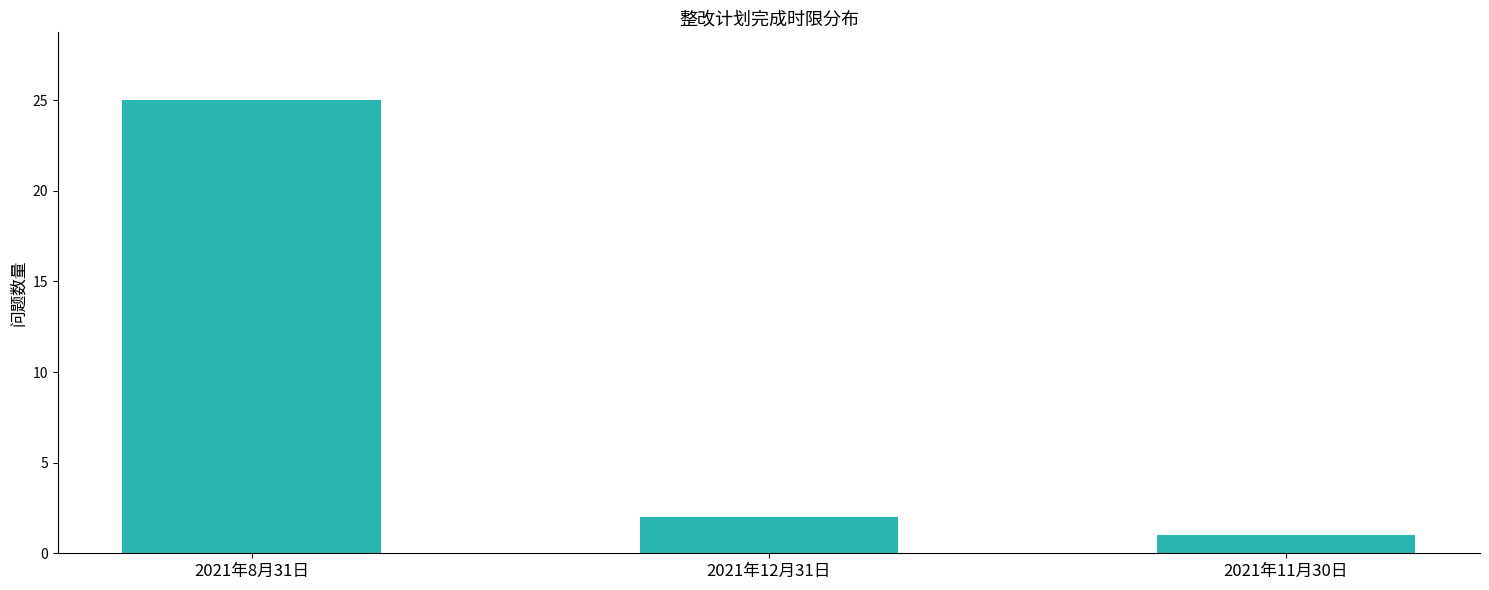

Reading left to right, transcribe all the data shown in this chart.

2021年8月31日=25	2021年12月31日=2	2021年11月30日=1